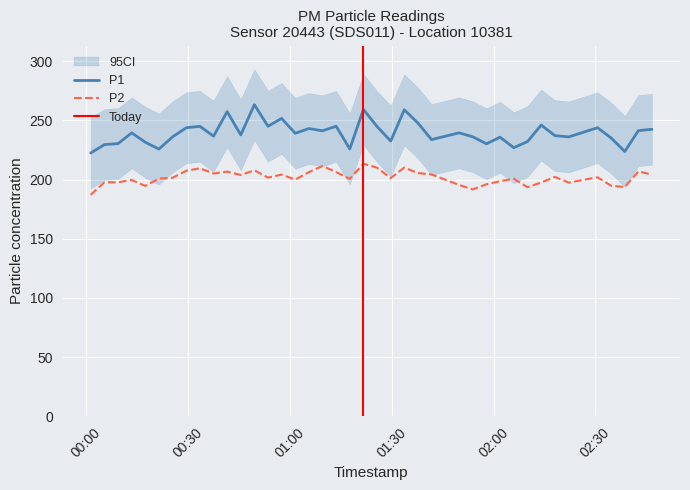

What is the value of the P1 point at the 9th from the left?

245.0